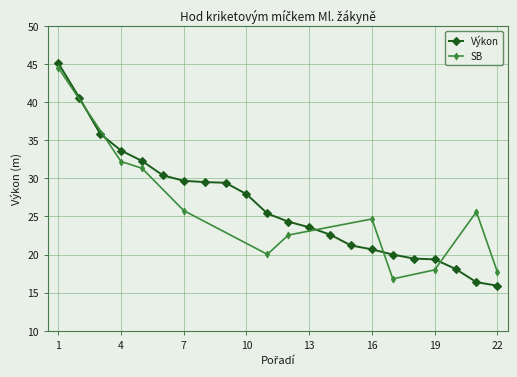

List the labels in order of value, smallest first.

22, 21, 20, 19, 18, 17, 16, 15, 14, 13, 12, 11, 10, 9, 8, 7, 6, 5, 4, 3, 2, 1